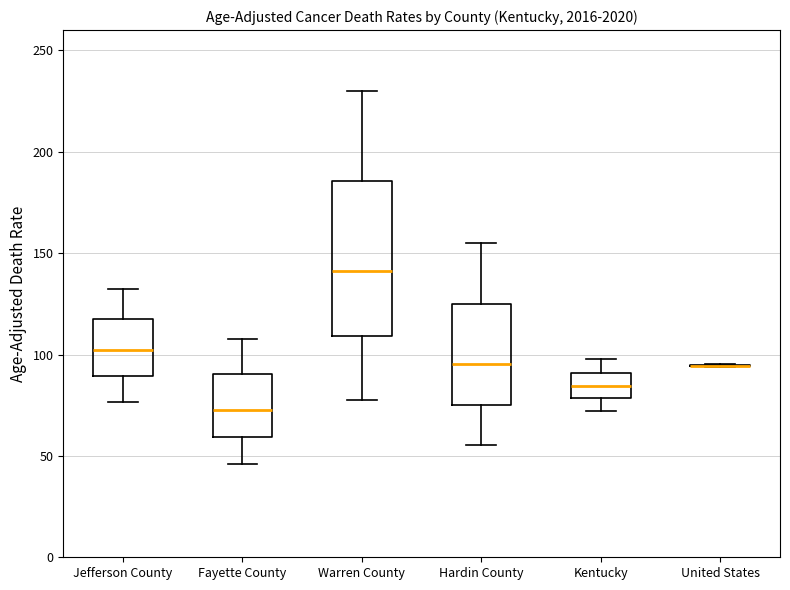

Reading left to right, read every box against the y-axis: the position of its median line, the range the box covers, and the ends of its whiskers. The values are not printed on the chart, so give them approximately, as read against the axis.

Jefferson County: median 100, box 90 to 115, whiskers 75 to 130
Fayette County: median 75, box 60 to 90, whiskers 45 to 110
Warren County: median 140, box 110 to 185, whiskers 80 to 230
Hardin County: median 95, box 75 to 125, whiskers 55 to 155
Kentucky: median 85, box 80 to 90, whiskers 70 to 100
United States: box collapsed to a line at 95, whiskers 95 to 95